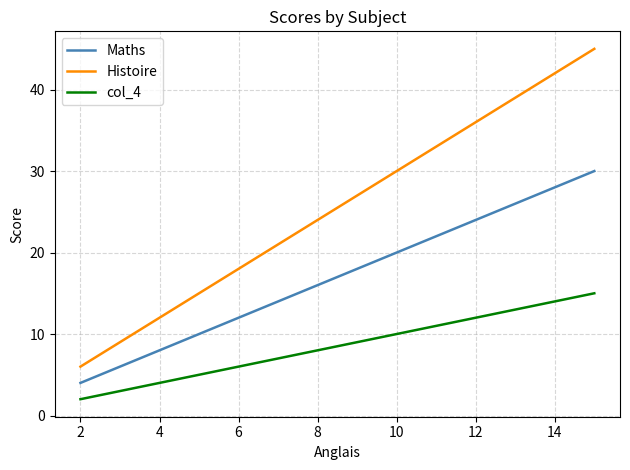

Reading right to left, list all the values displayed in this chart.

Maths: 30	28	26	26	24	24	24	22	22	22	22	20	20	20	20	18	18	18	16	16	16	14	14	12	4
Histoire: 45	42	39	39	36	36	36	33	33	33	33	30	30	30	30	27	27	27	24	24	24	21	21	18	6
col_4: 15	14	13	13	12	12	12	11	11	11	11	10	10	10	10	9	9	9	8	8	8	7	7	6	2